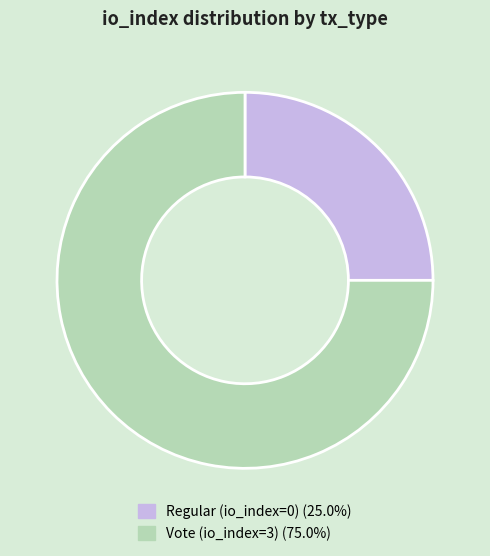

Is the sum of Regular and Vote greater than half?

Yes